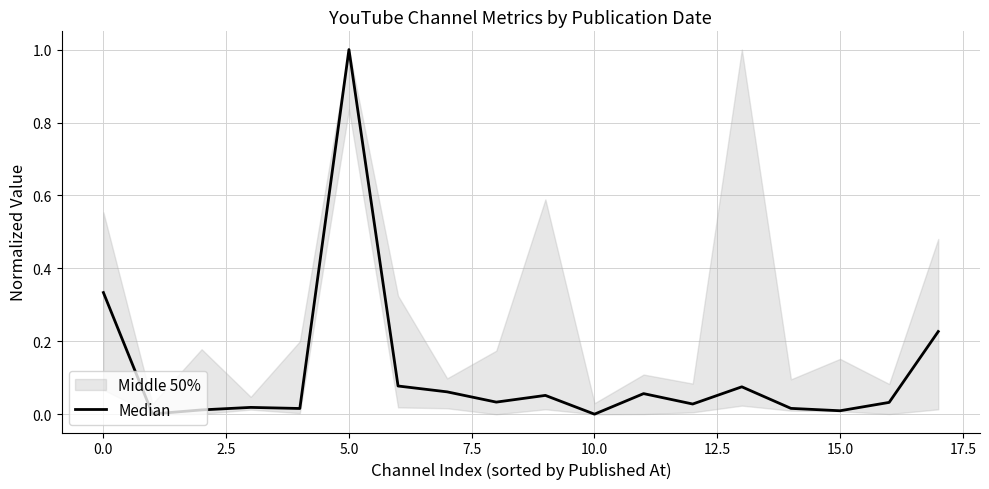

Reading right to left, what are all the values shown in this chart?

0.2	0.0	0.0	0.0	0.1	0.0	0.1	0.0	0.1	0.0	0.1	0.1	1.0	0.0	0.0	0.0	0.0	0.3